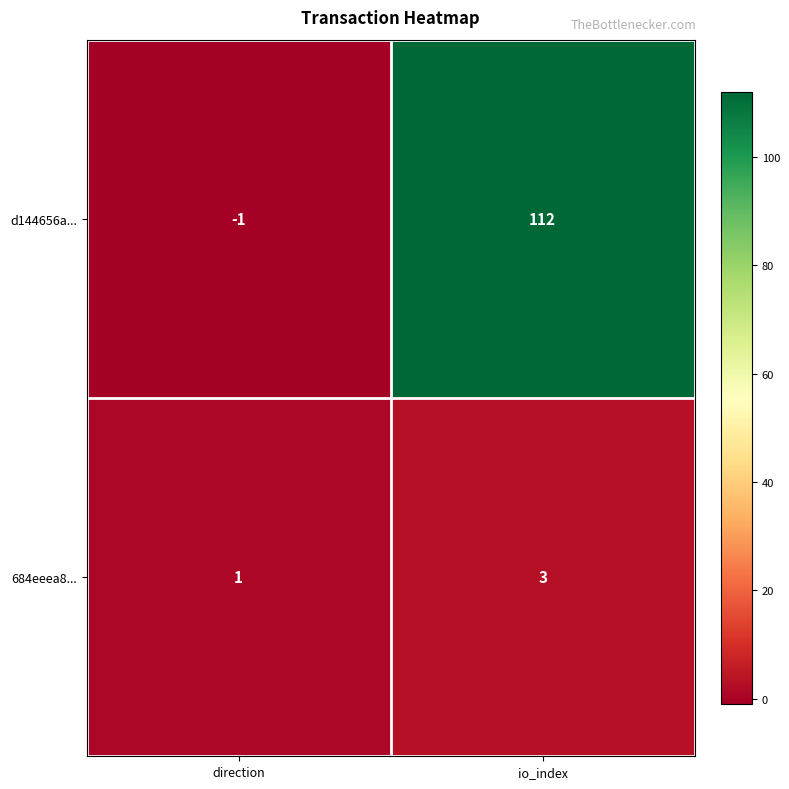

Reading left to right, transcribe all the data shown in this chart.

d144656a...: -1	112
684eeea8...: 1	3